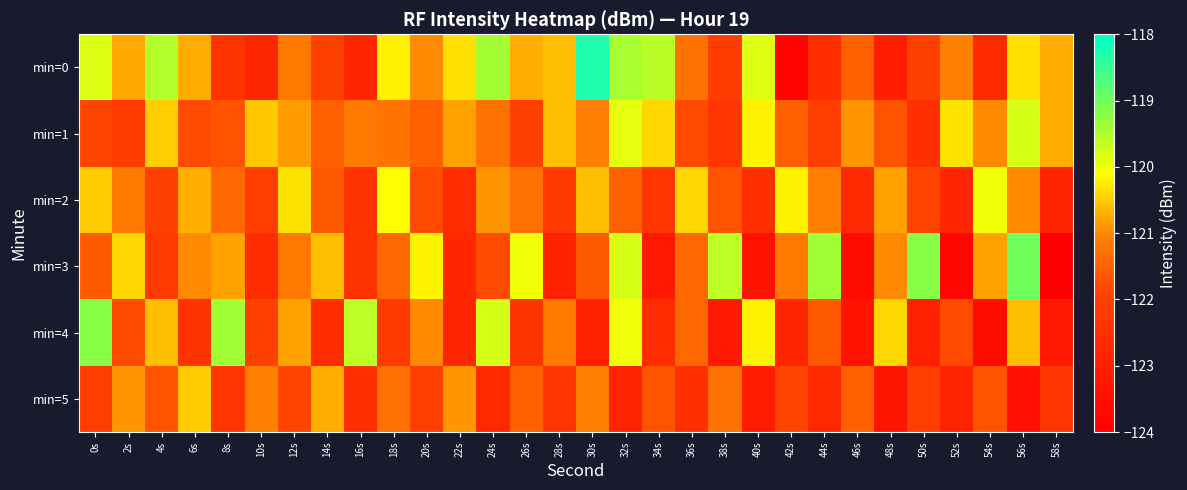

Rank the series by their maximum value, from lowest to highest.

min=5, min=2, min=1, min=4, min=3, min=0